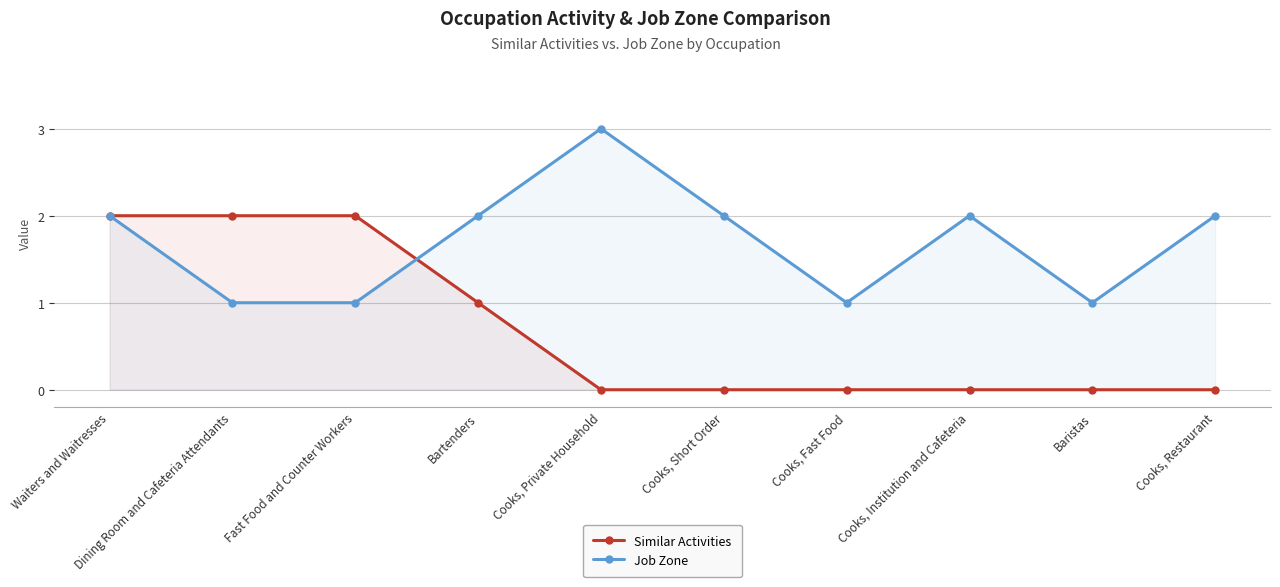

What is the value of the Job Zone point at the 3rd from the left?

1